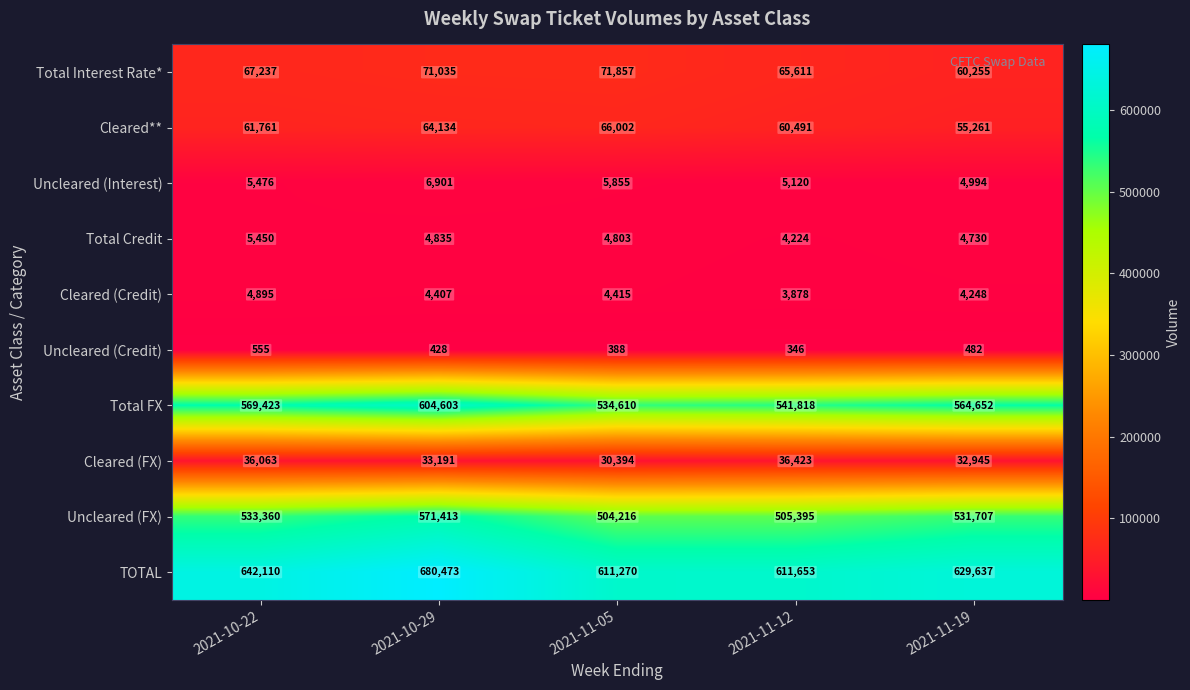

True or false: Total FX has a value of 564652 at 2021-11-19.

True